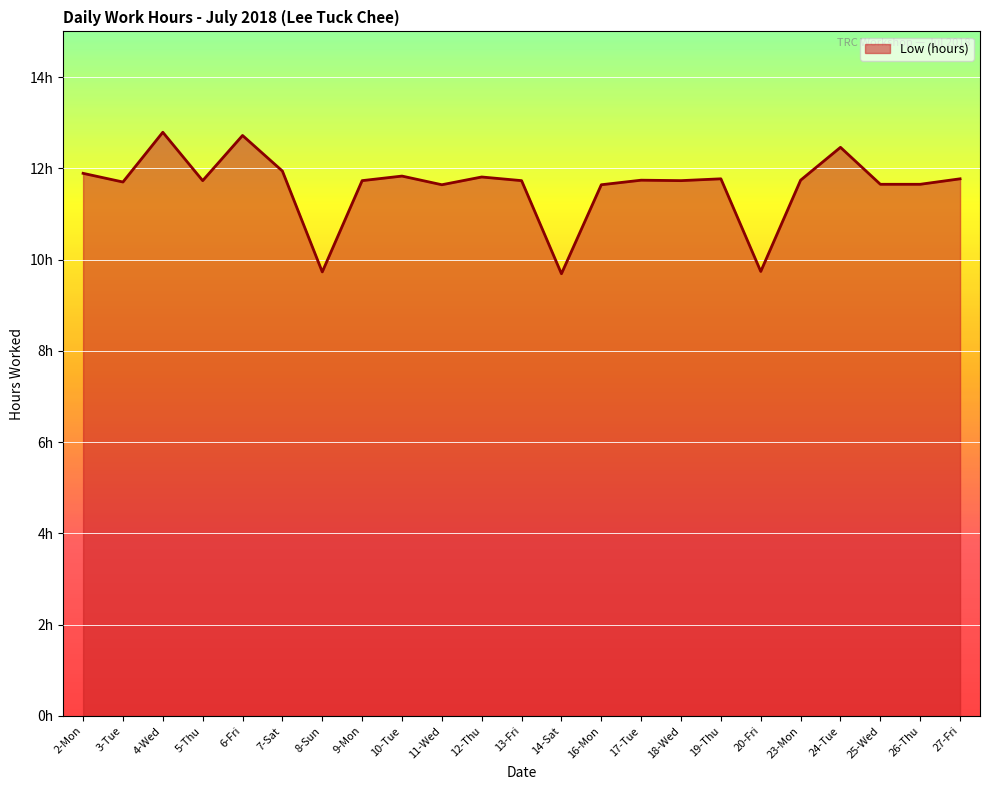

What is the average value?

11.6